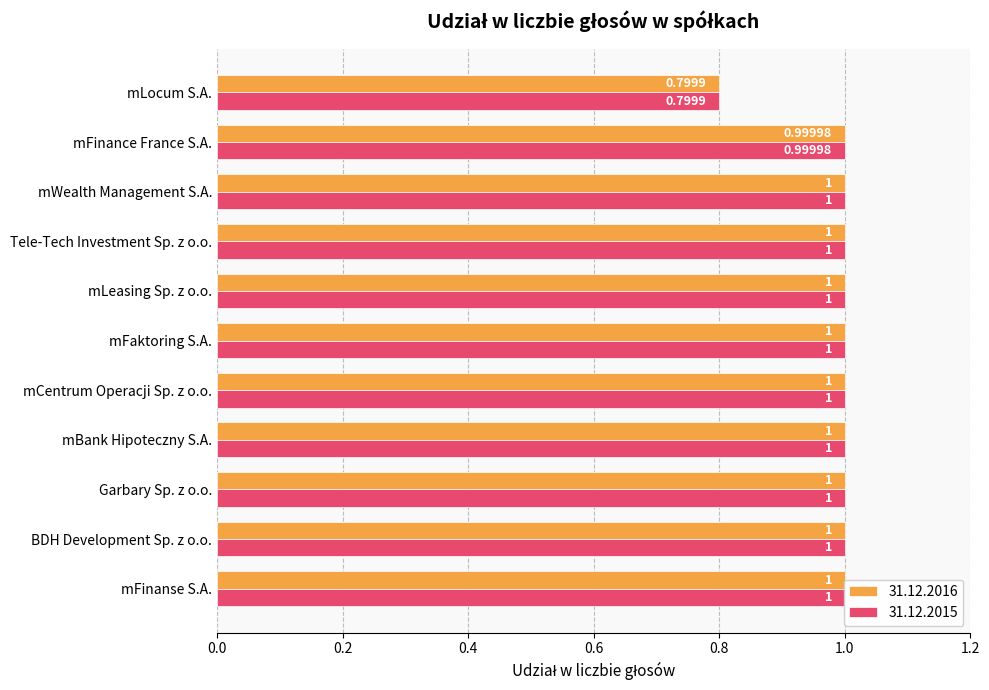

The value of 31.12.2015 at BDH Development Sp. z o.o. is 1.5. True or false?

False